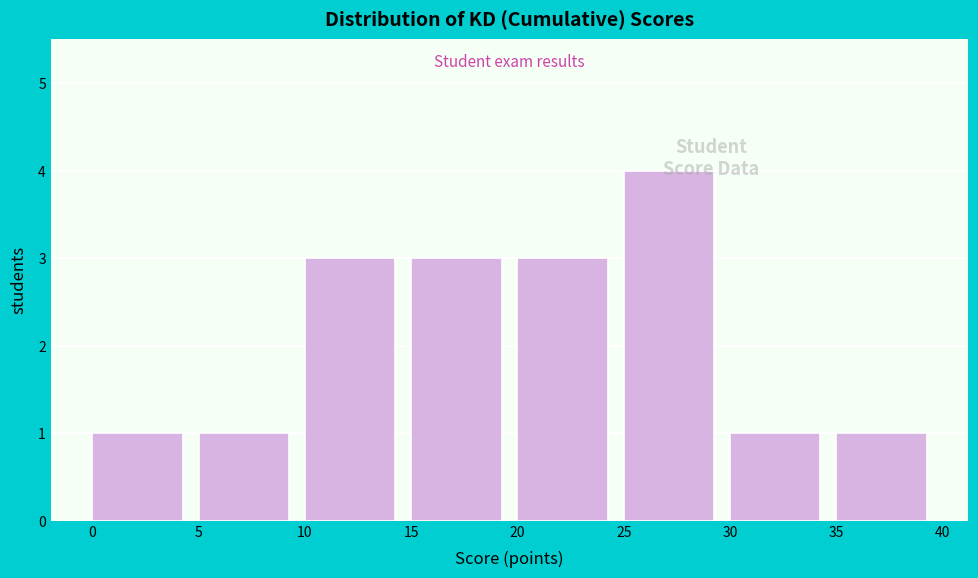

Reading left to right, transcribe this chart: for each bar, give the range it covers on the x-axis and its height. The values are not printed on the chart, so give them approximately, as read against the axis.

0 to 5: 1
5 to 10: 1
10 to 15: 3
15 to 20: 3
20 to 25: 3
25 to 30: 4
30 to 35: 1
35 to 40: 1